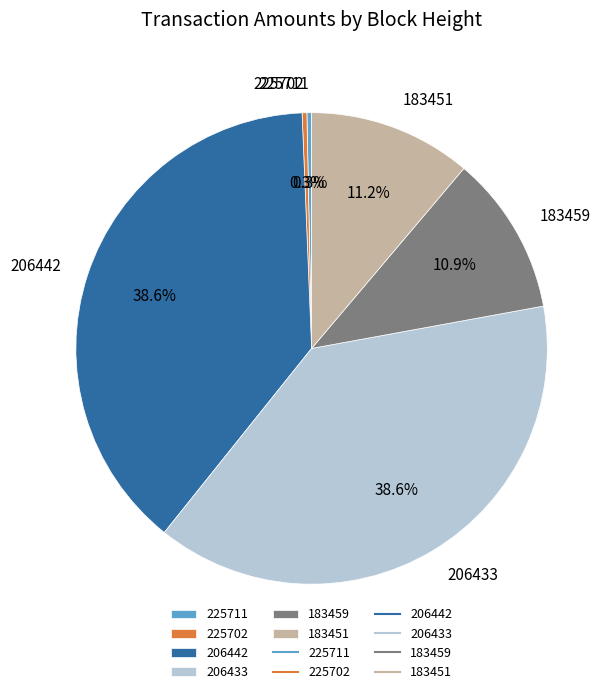

True or false: 225702 accounts for 0% of the total.

True